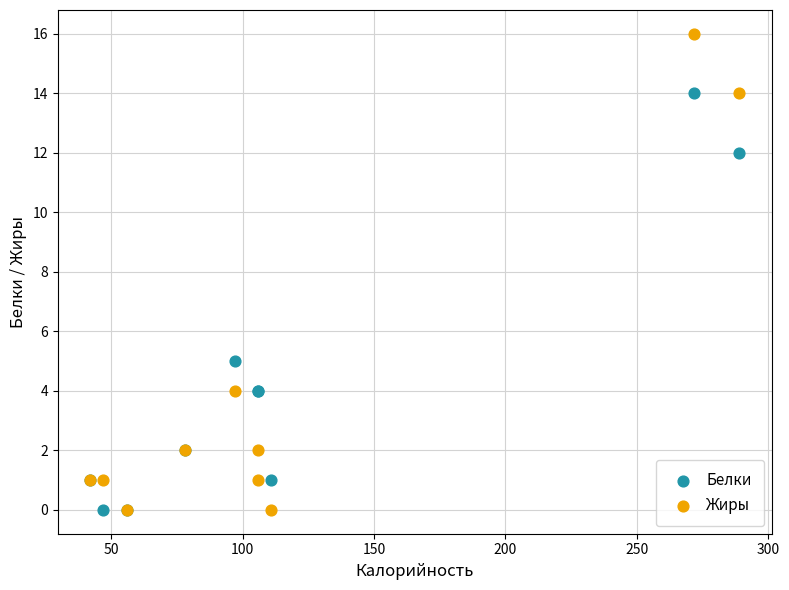

In the Жиры series, what Y value is closest to 8?

4